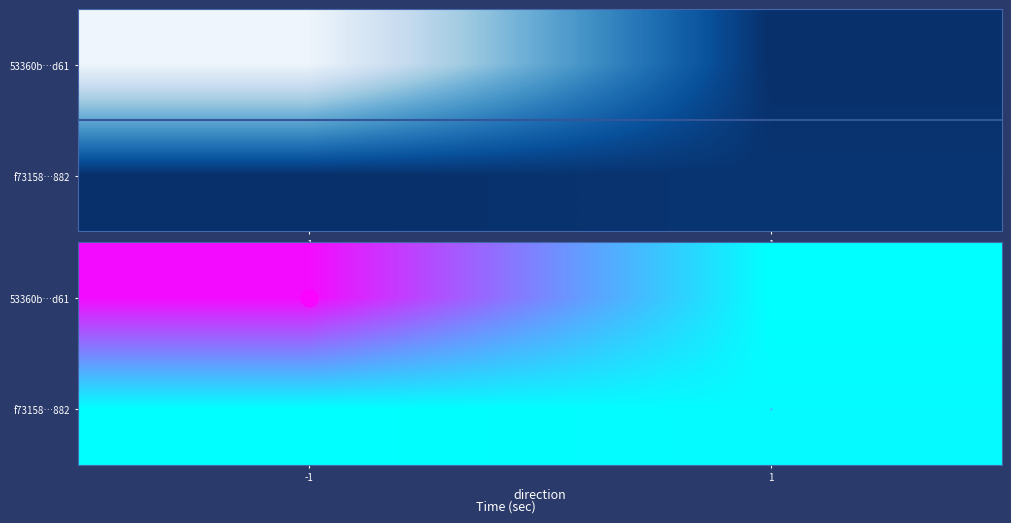

Rank the series by their average value, from lowest to highest.

f73158…882, 53360b…d61